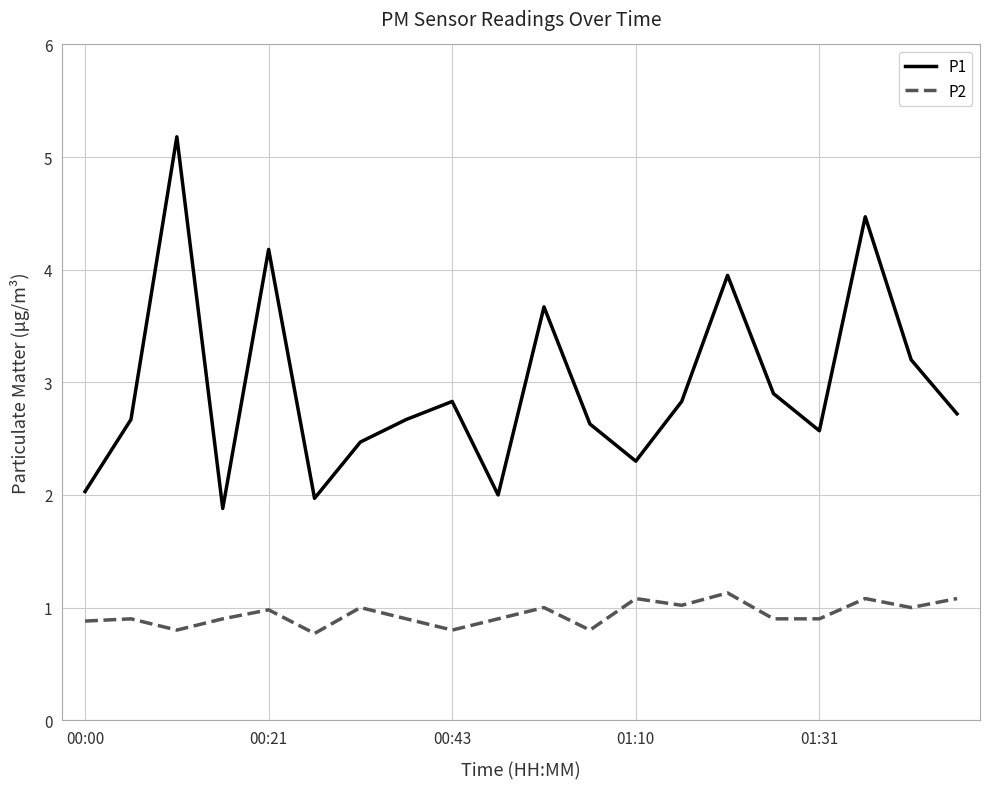

True or false: P2 and P1 cross at least once.

False